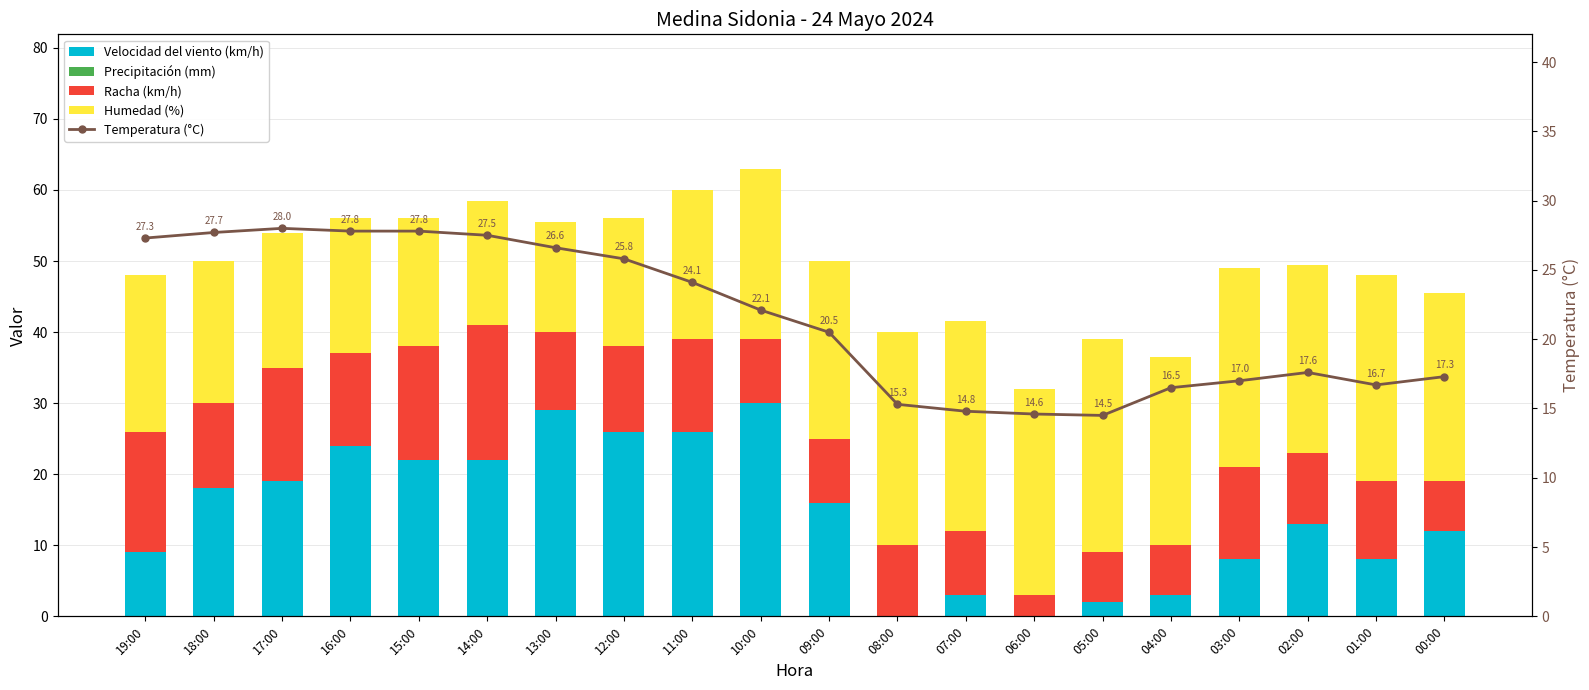

The Racha (km/h) series shows 19.0 at 14:00. True or false?

True